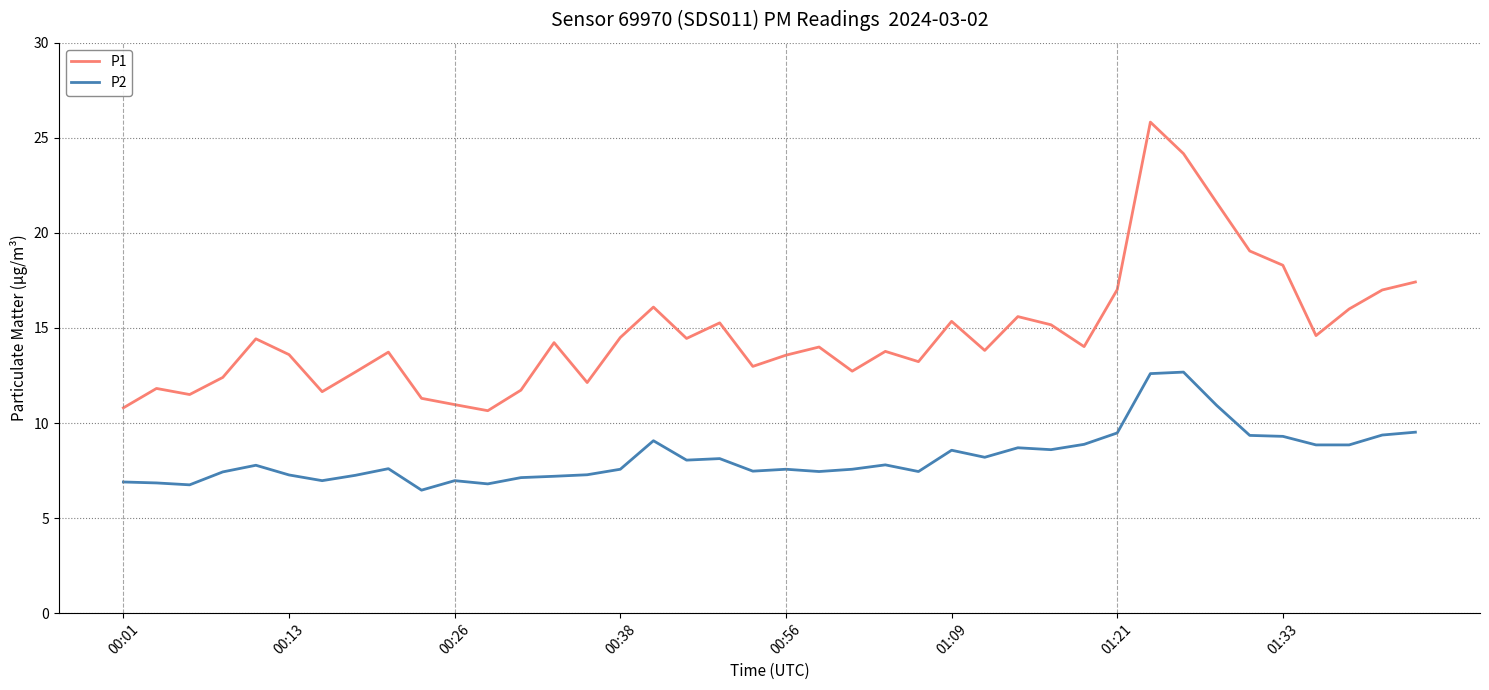

Which series has the largest total across all categories?

P1